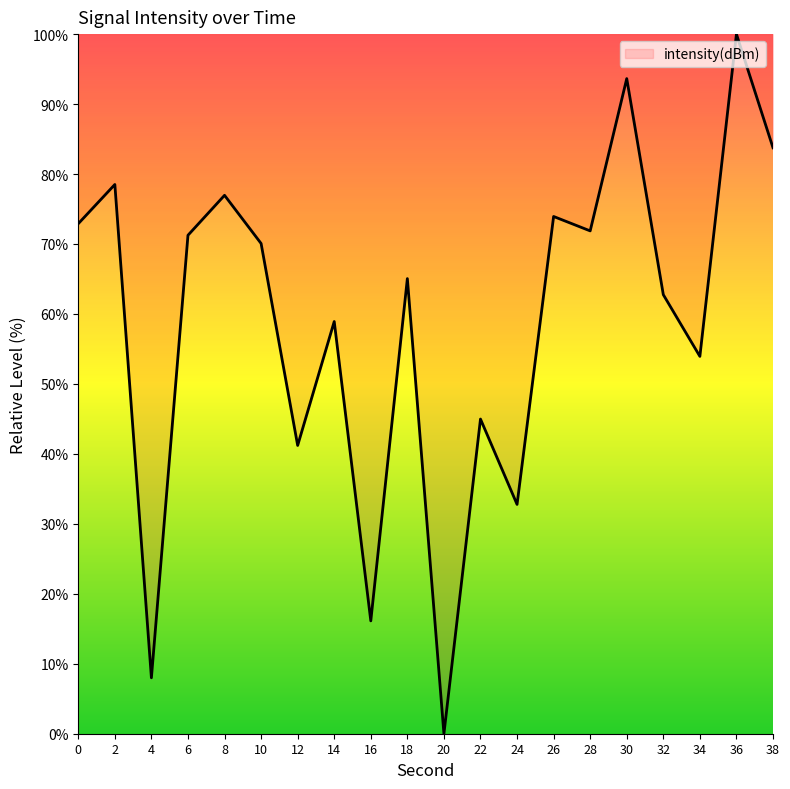

Is it true that the value at 10 is 70.1?

True